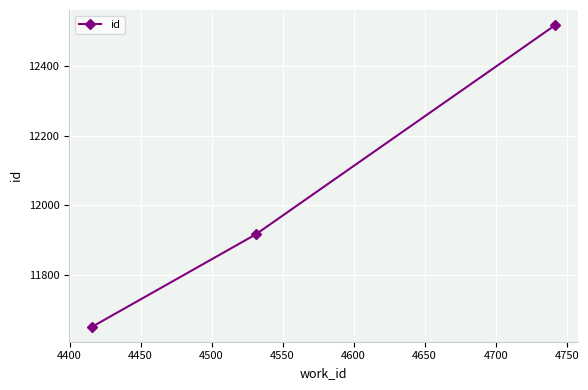

Is this an area chart (filled region under the line)?

No